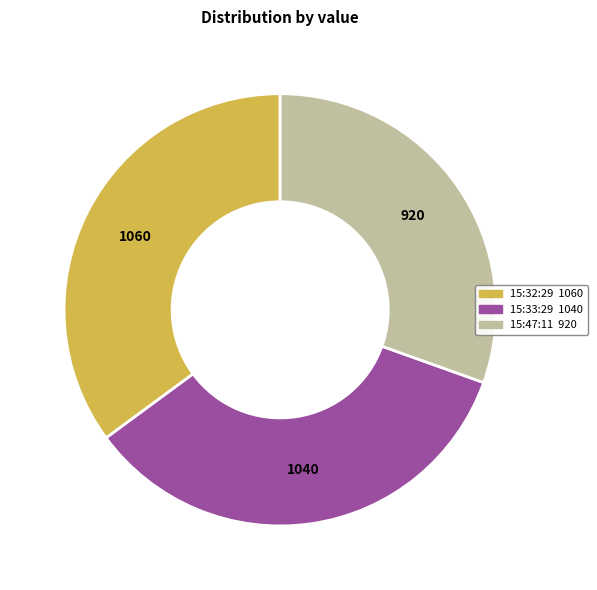

Is there any slice that represents more than half of the pie?

No